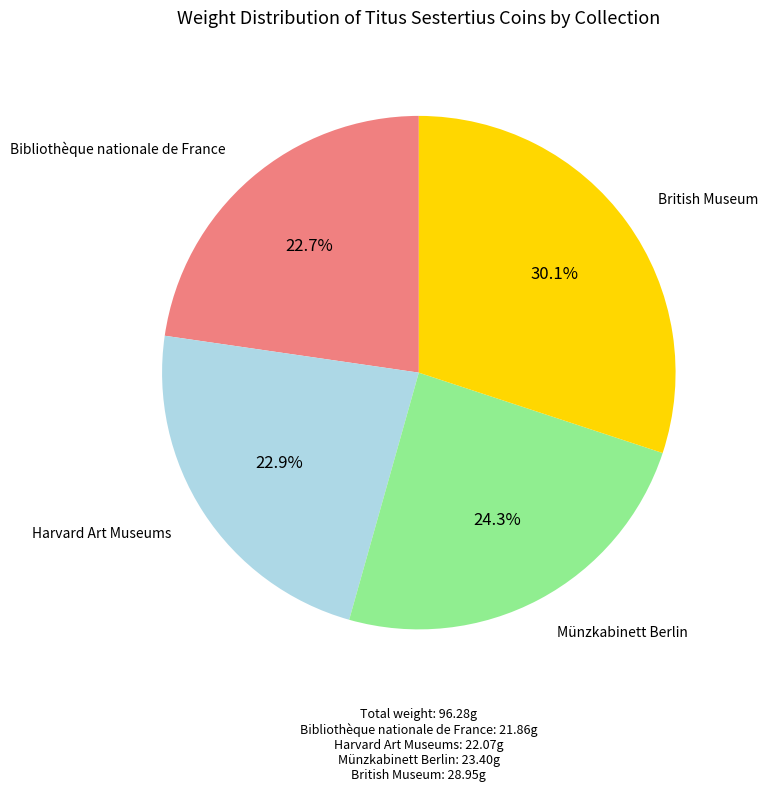

Does any single category account for the majority?

No